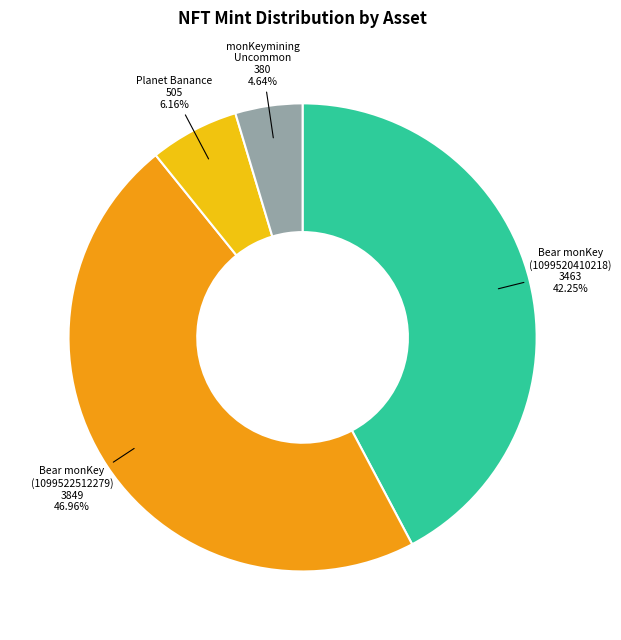

Does any single category account for the majority?

No